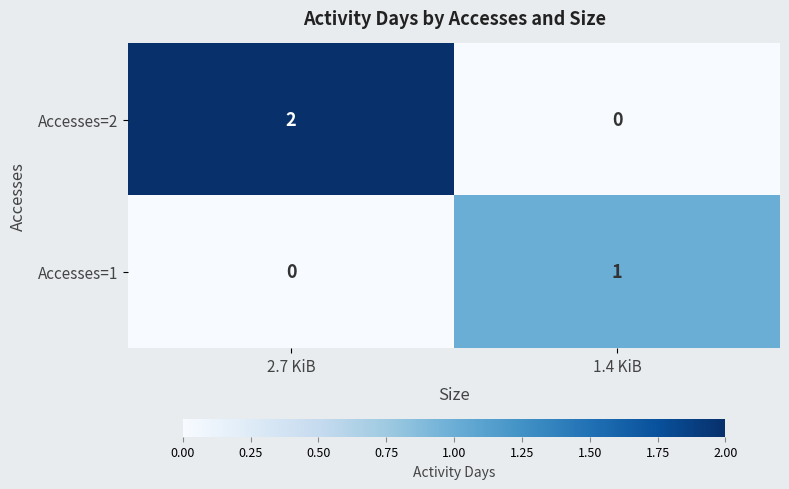

The Accesses=2 series shows 3 at 2.7 KiB. True or false?

False